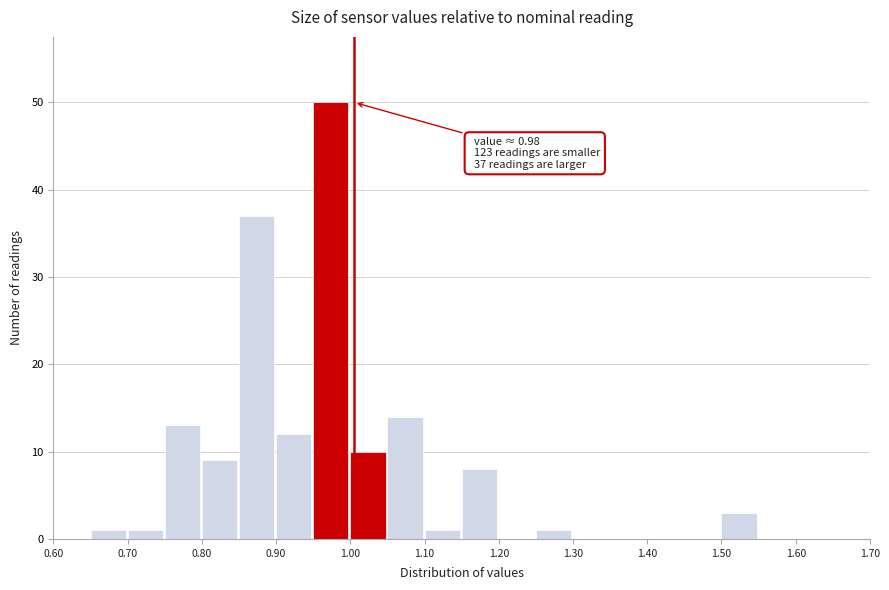

Which range on the x-axis has the tallest bar?

0.95 to 1.00